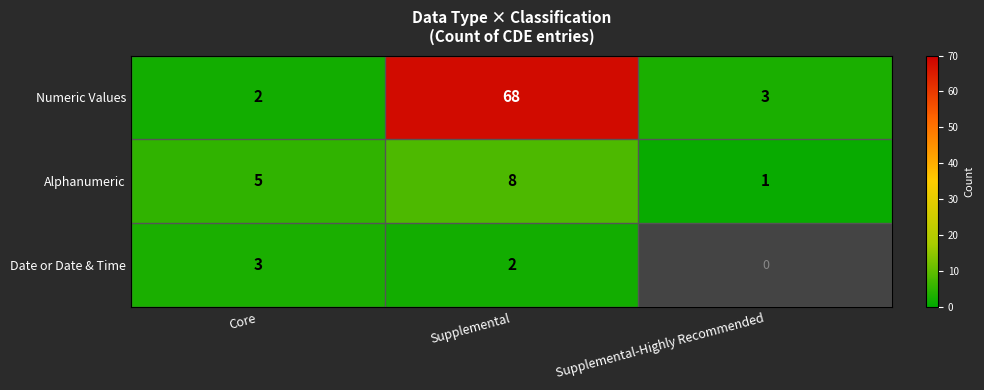

Where is Numeric Values nearest to the value 35?

Supplemental-Highly Recommended